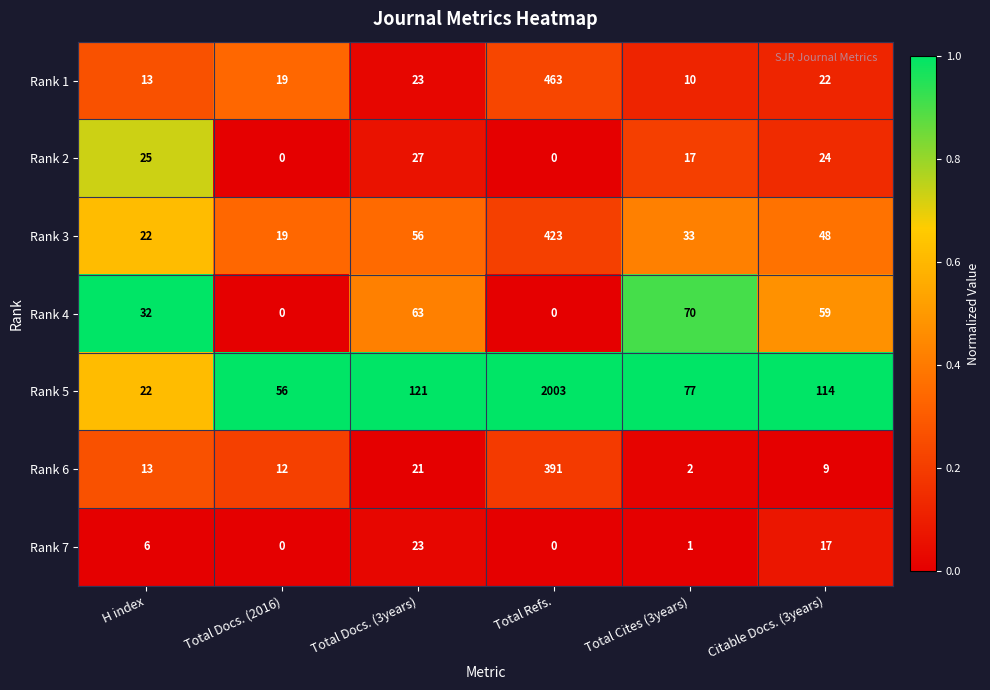

Where is Rank 2 nearest to the value 13?

Total Cites (3years)